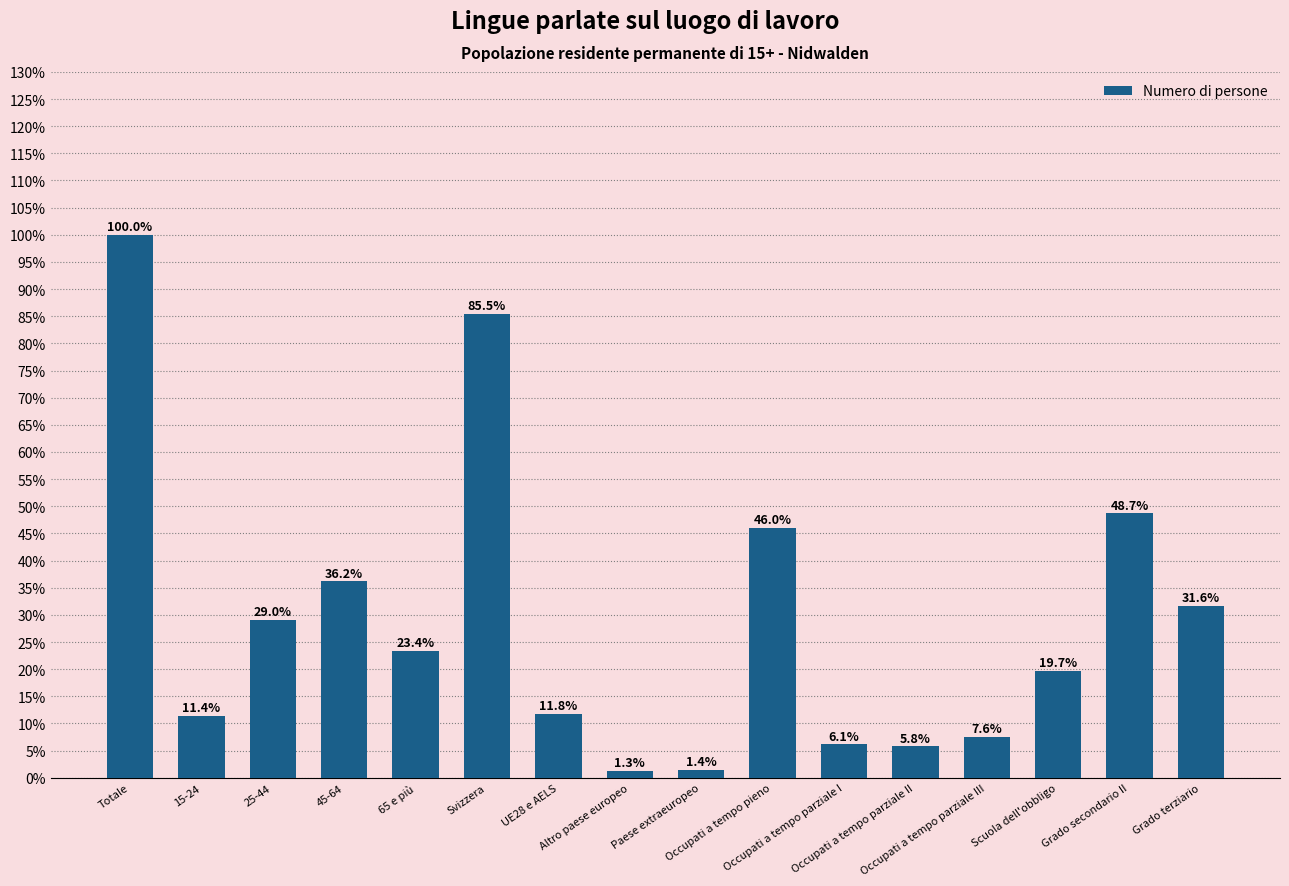

What is the difference between the values at Occupati a tempo parziale I and Grado secondario II?

42.6